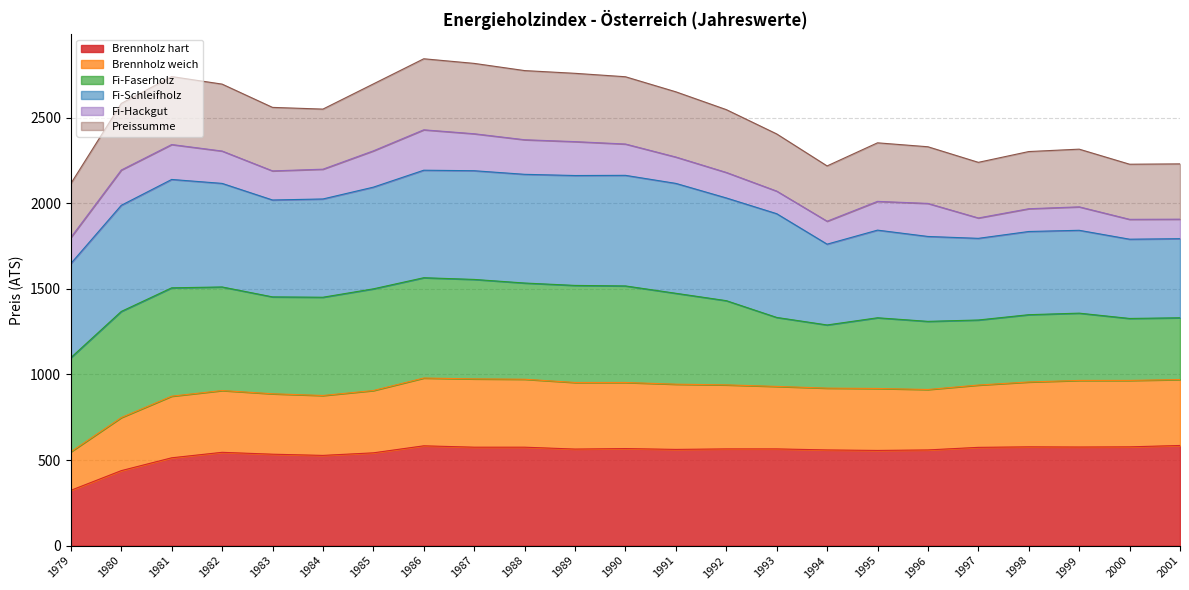

True or false: Preissumme has a value of 3879 at 1990.

False